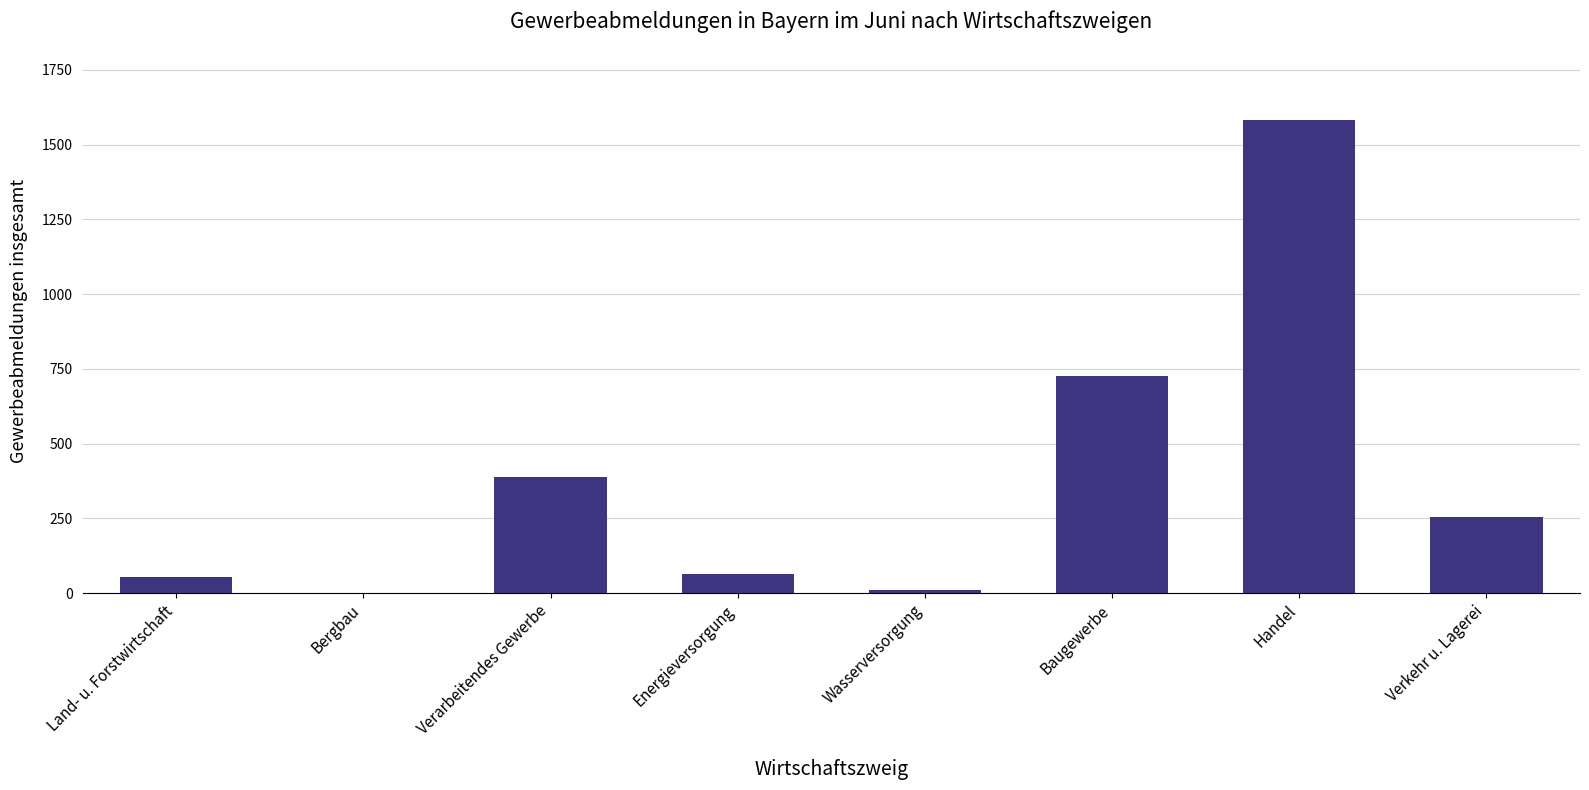

True or false: the data shows 342 at Baugewerbe.

False